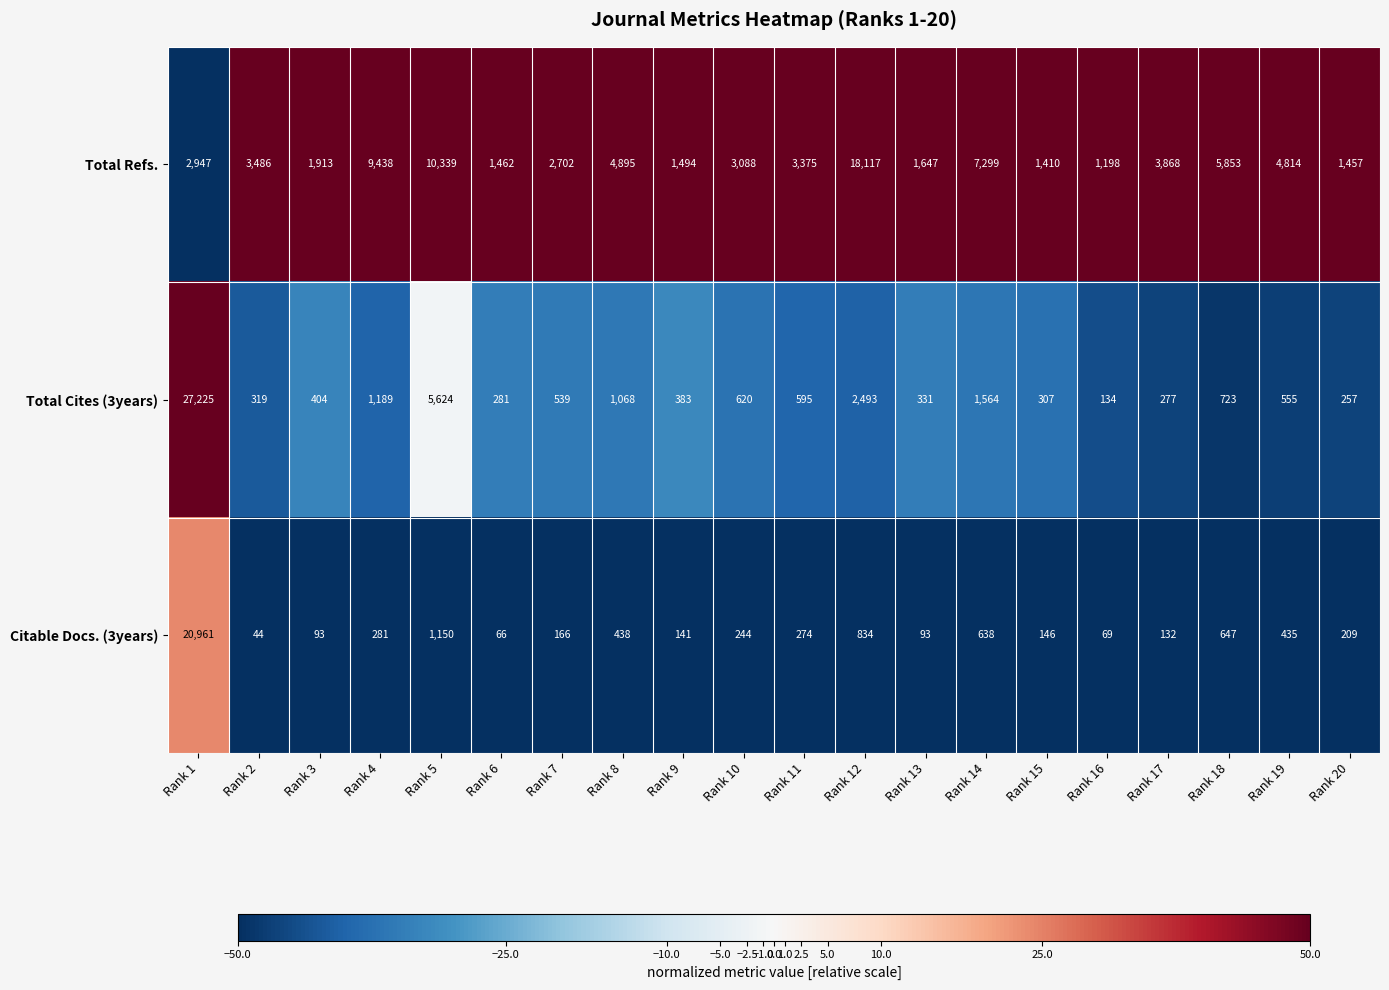

How many data points does each series have?

20